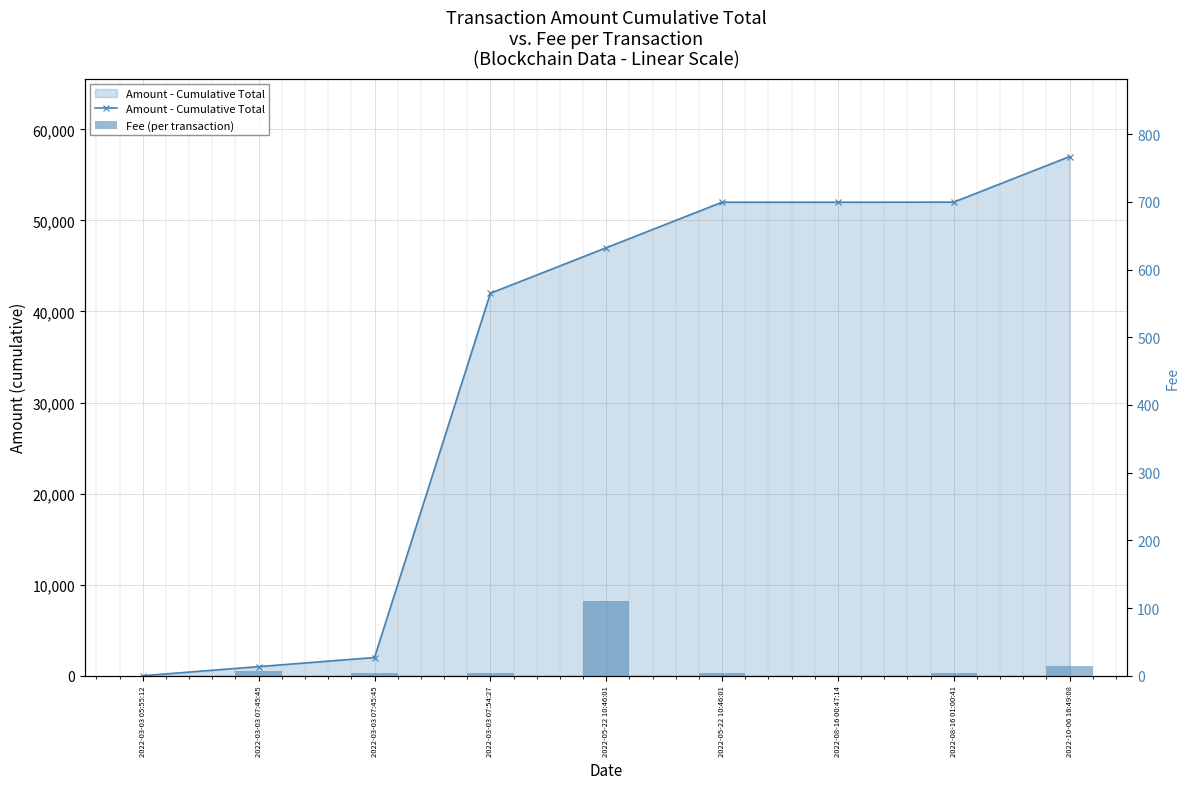

What is the sum of the Fee (per transaction) values at 2022-10-06 16:49:08 and 2022-08-16 00:47:14?

14.4